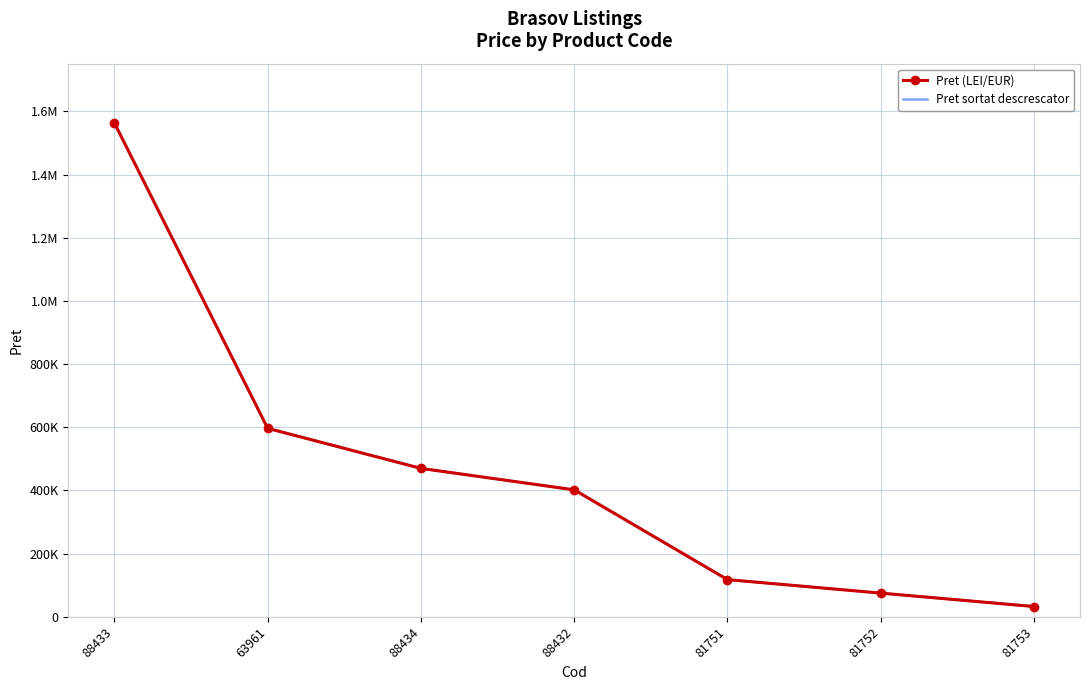

Where is Pret sortat descrescator nearest to the value 797946?

63961